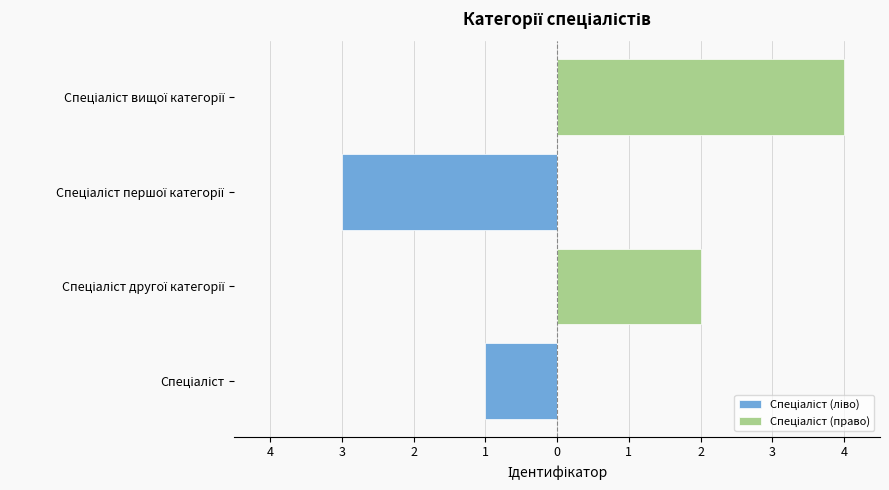

What is the maximum value shown in the chart?

4